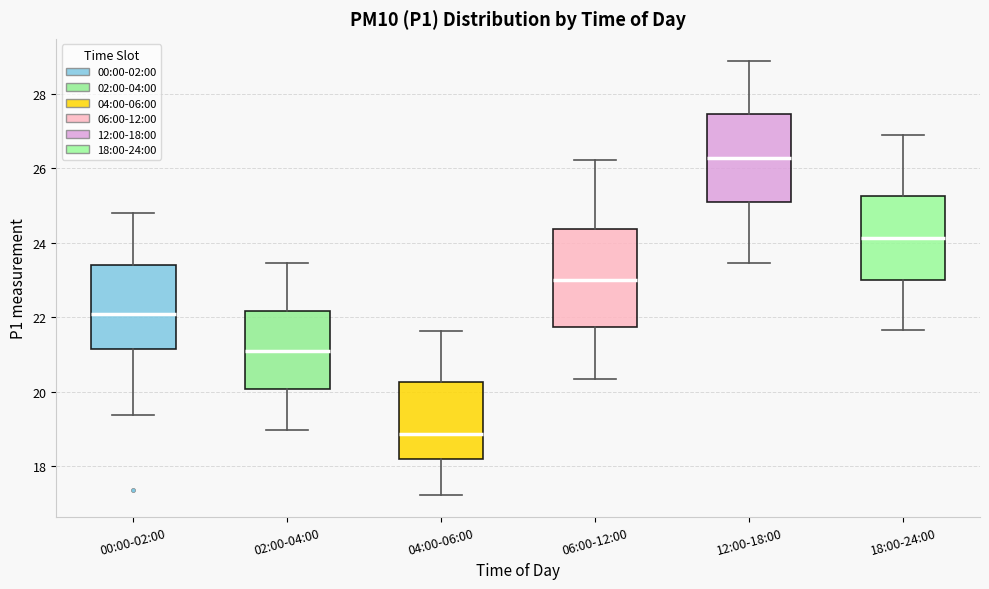

Where is the upper edge of the box for 00:00-02:00 on the y-axis? The values are not printed on the chart, so give them approximately, as read against the axis.

23.4